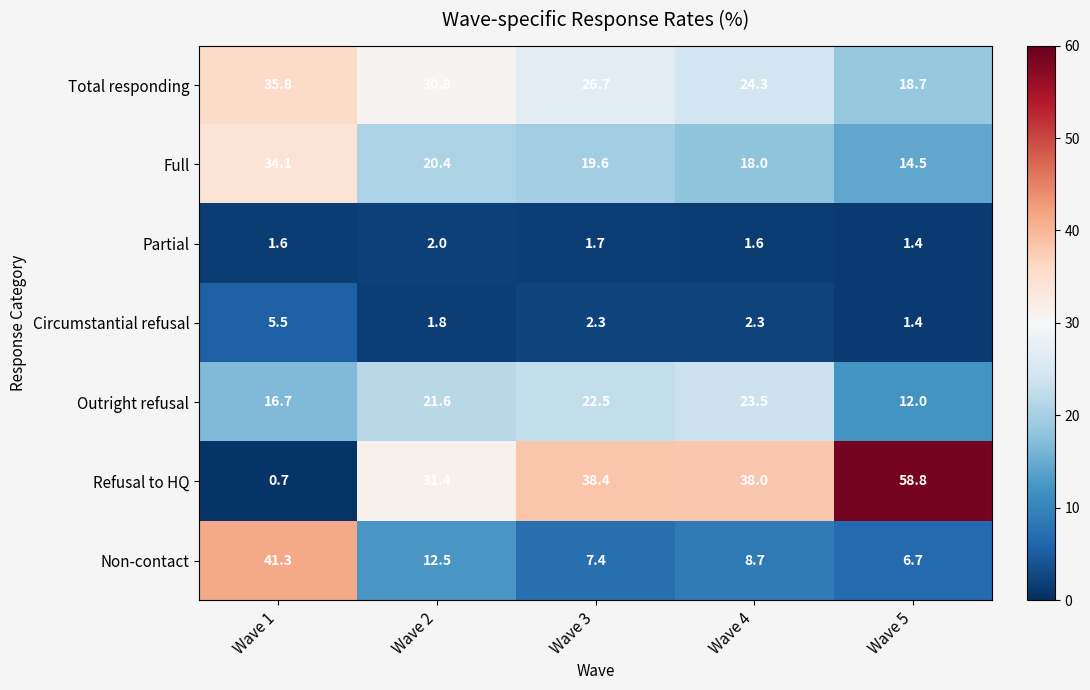

How many distinct data groups are displayed?

7